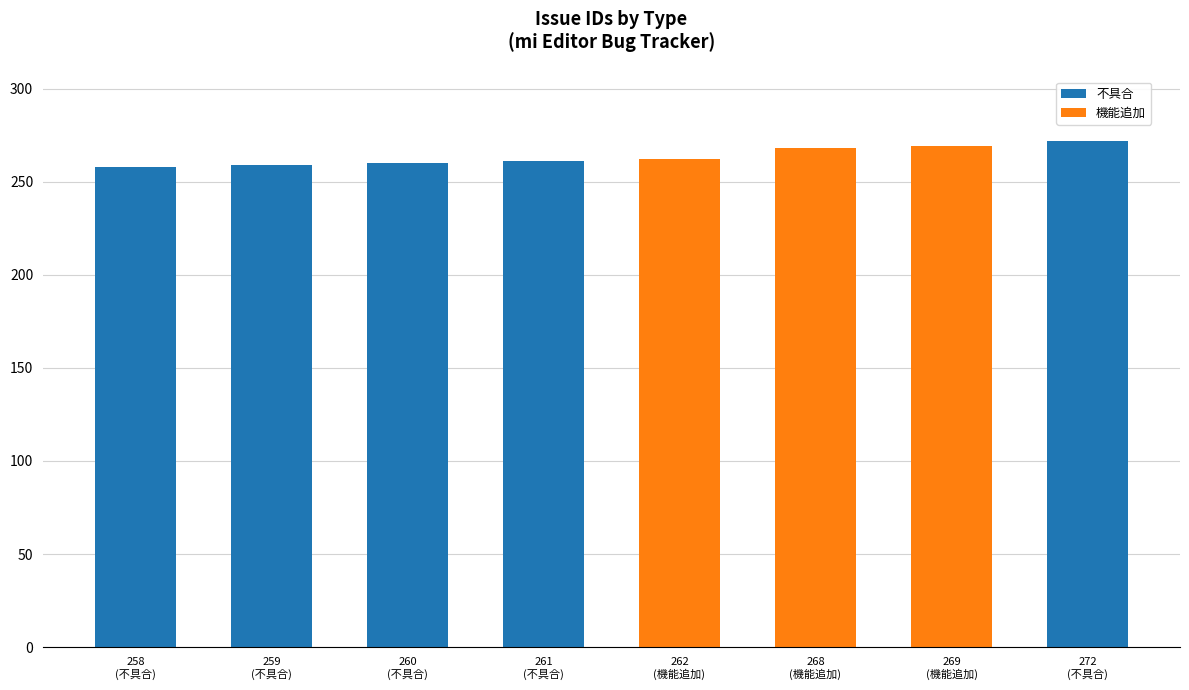

How many distinct data groups are displayed?

2